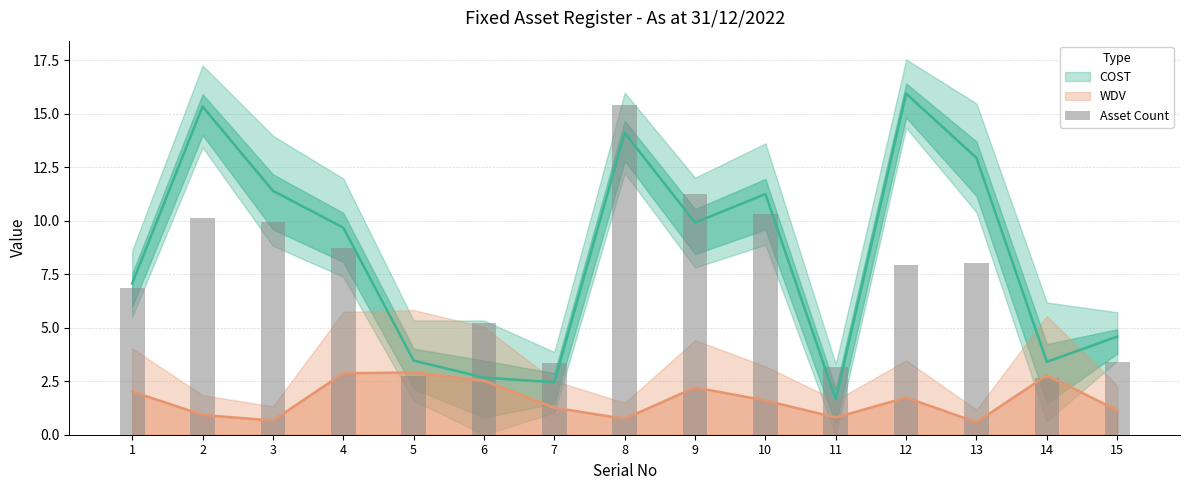

What is the change in value from 5 to 7?

+0.6